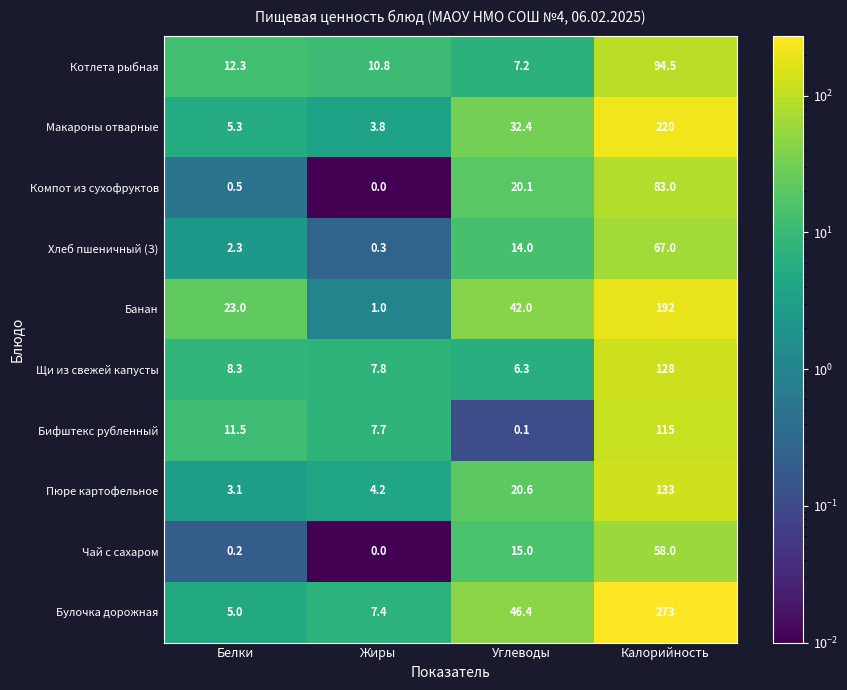

The value of Булочка дорожная at Жиры is 7.4. True or false?

True